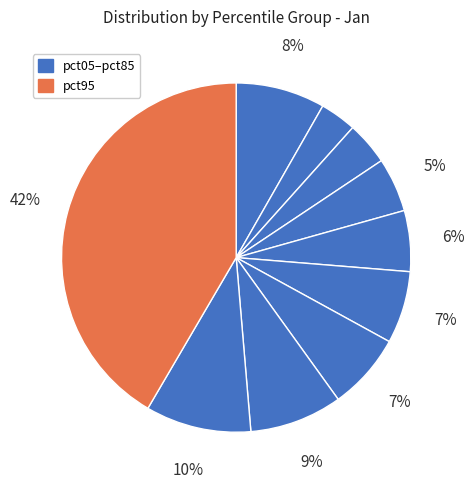

Rank the categories by value from highest to lowest.

pct95, pct85, pct75, pct05, pct65, pct55, pct45, pct35, pct25, pct15